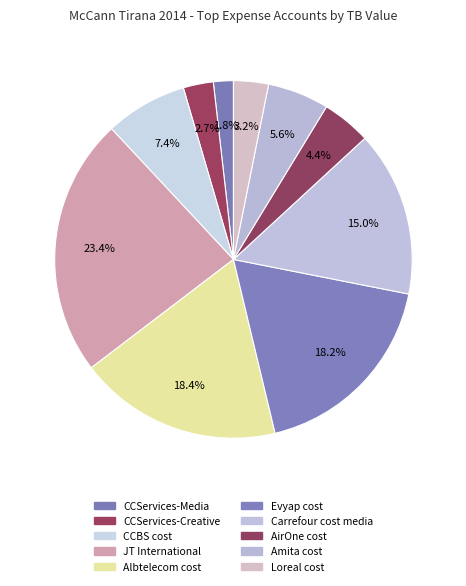

To the nearest percent, what is the average slice percentage?

10%